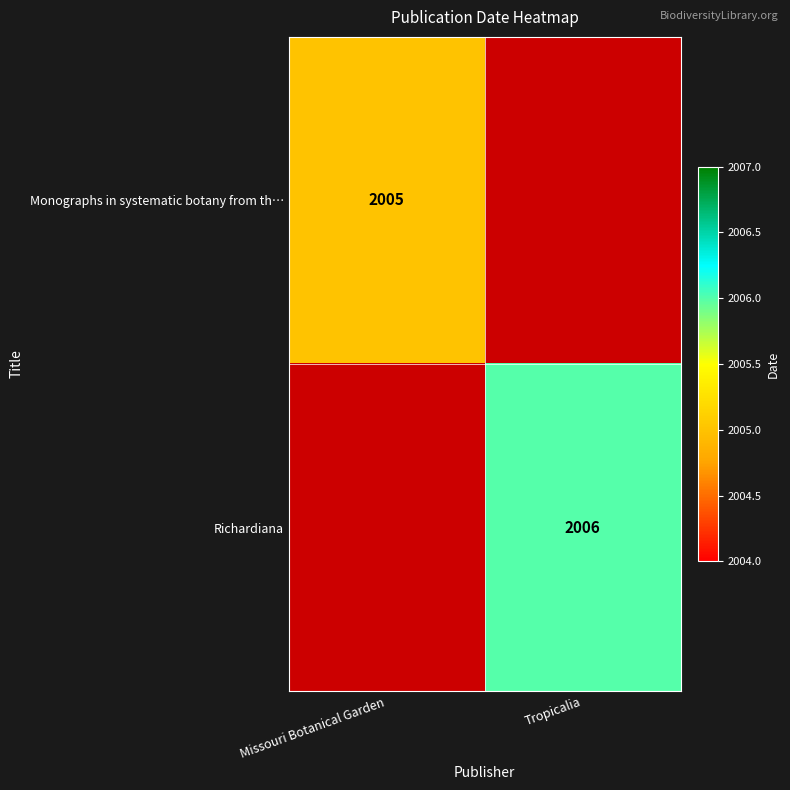

The Richardiana series shows 2006 at Tropicalia. True or false?

True